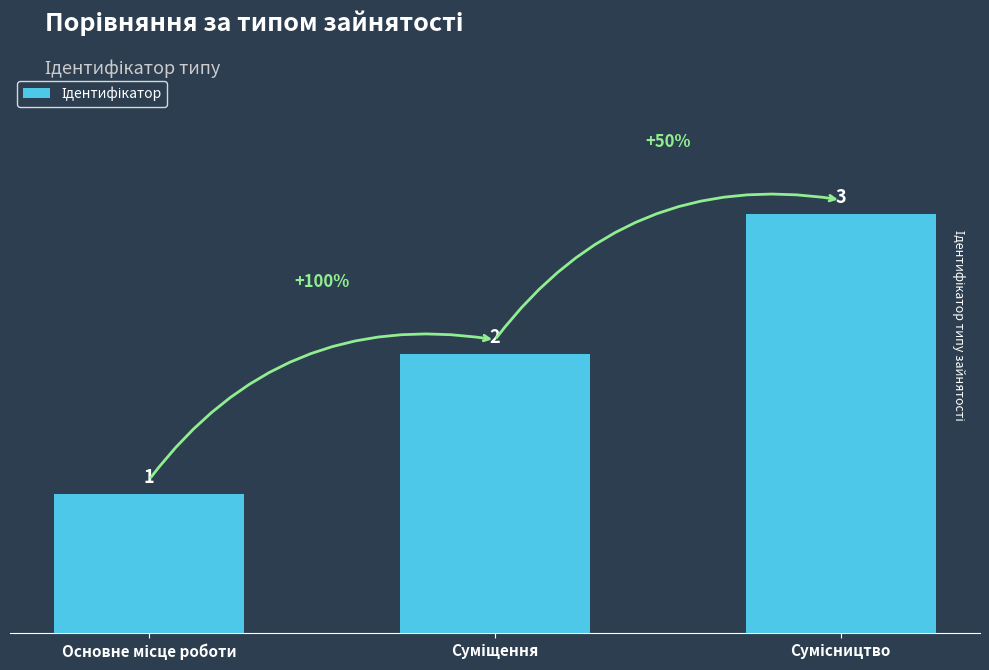

How many values are between 1 and 3?

3